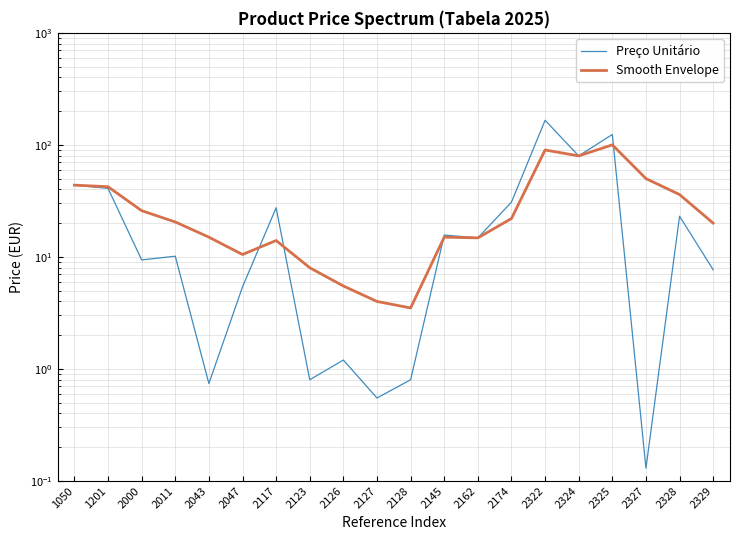

Which category has the lowest value across all series?

2327